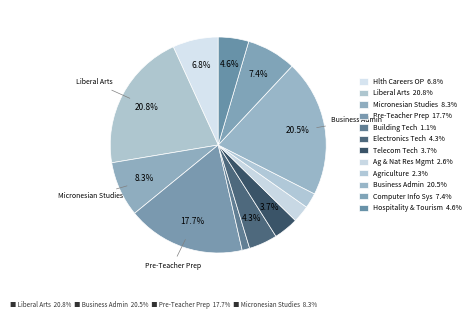

Rank the categories by value from highest to lowest.

Liberal Arts, Business Administration, Pre-Teacher Preparation, Micronesian Studies, Computer Information Systems, Health Careers Opportunity Program, Hospitality and Tourism Management, Electronics Technology, Telecommunication Technology, Ag. & Nat. Res. Management, Agriculture, Building Technology